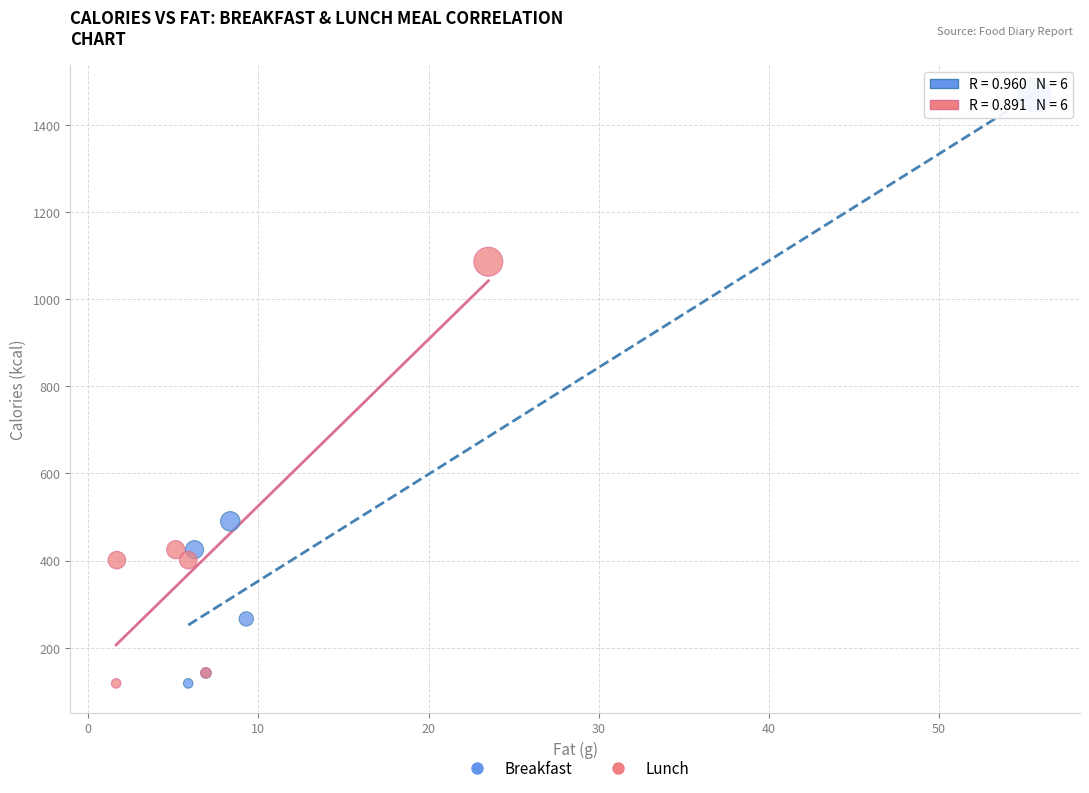

Which series reaches the maximum Y coordinate?

Breakfast